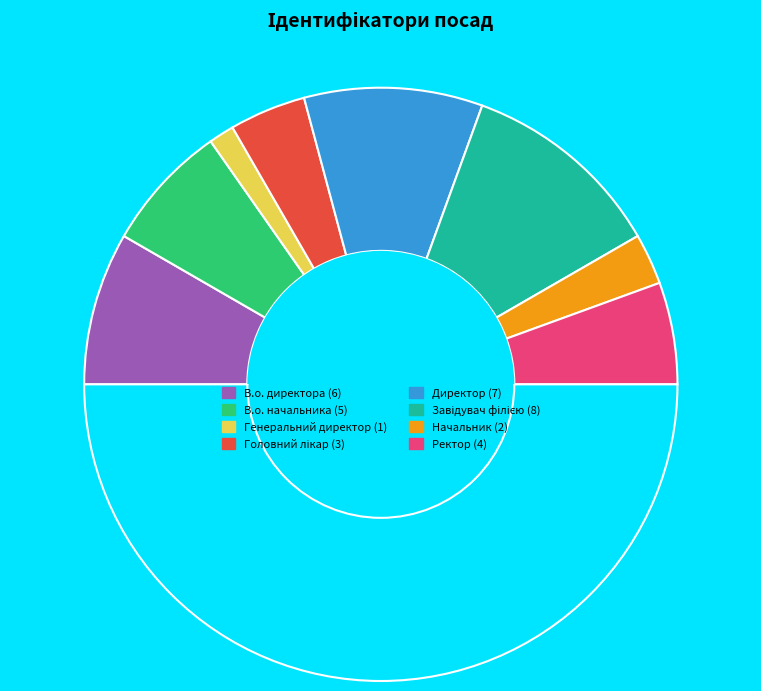

What is the largest slice in the pie chart?

Завідувач філією